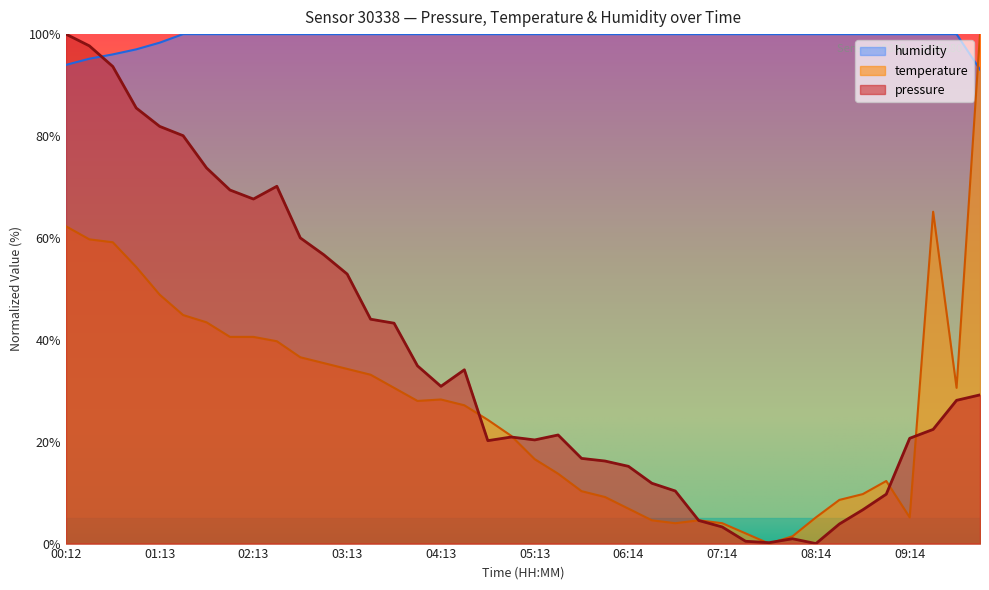

What is the difference between the highest and lowest values at 07:59?

99.0